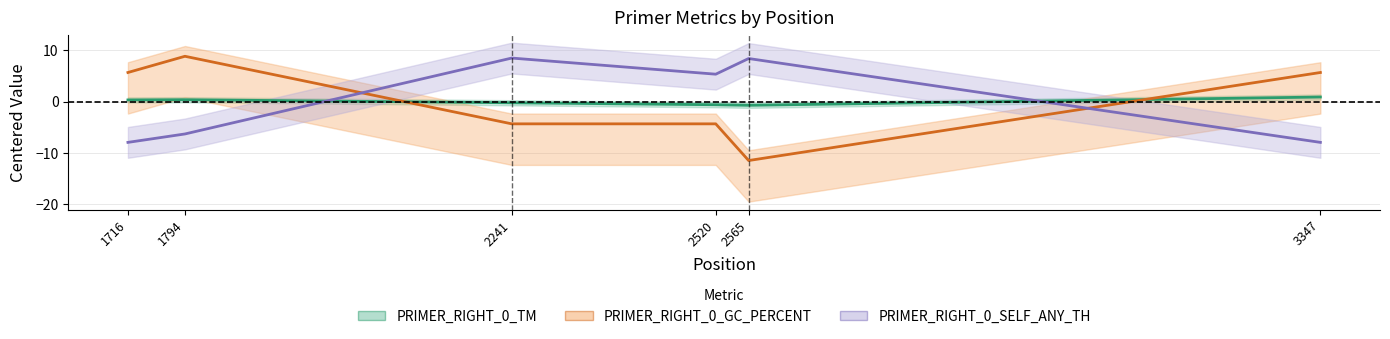

Is the value of PRIMER_RIGHT_0_TM at 2565 greater than the value of PRIMER_RIGHT_0_GC_PERCENT at 2520?

Yes